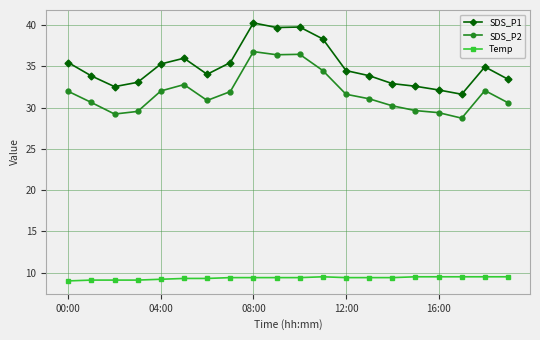

List the series in order of their peak value, highest first.

SDS_P1, SDS_P2, Temp